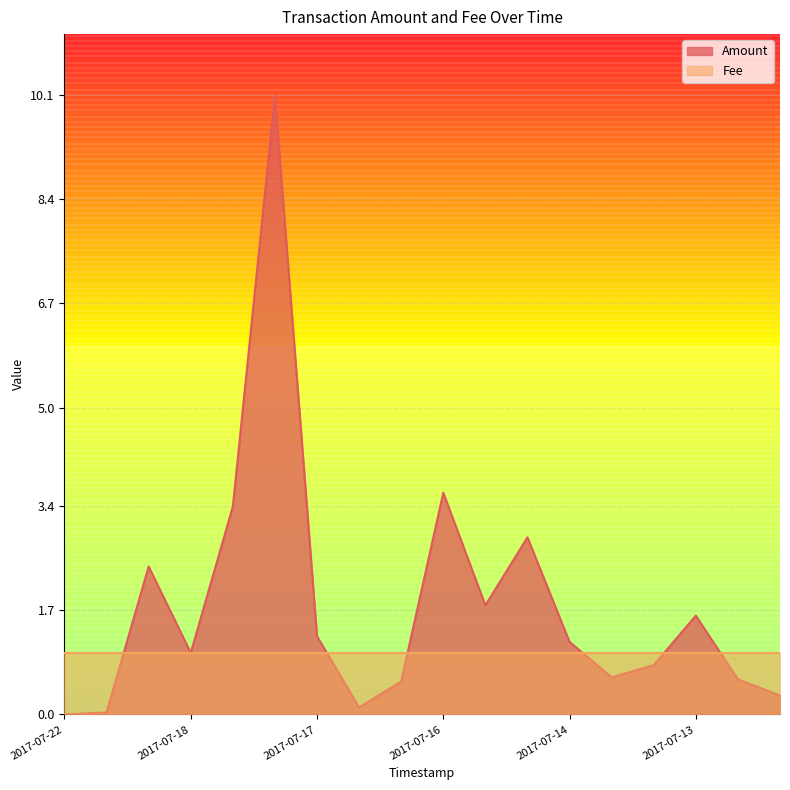

How many values in Amount Line are above zero?

17